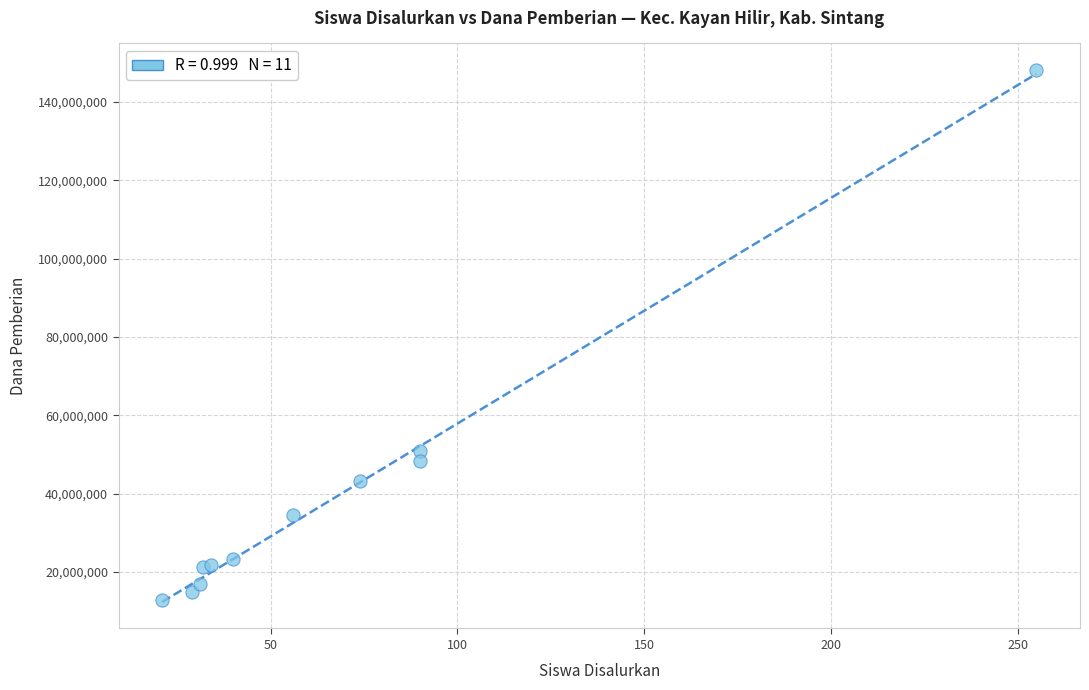

What Y value in the scatter plot is closest to 80437500?

51000000